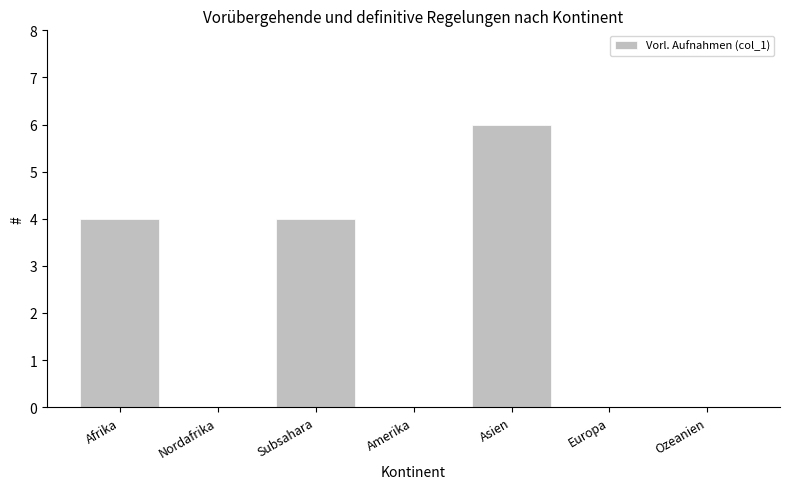

What is the average value?

2